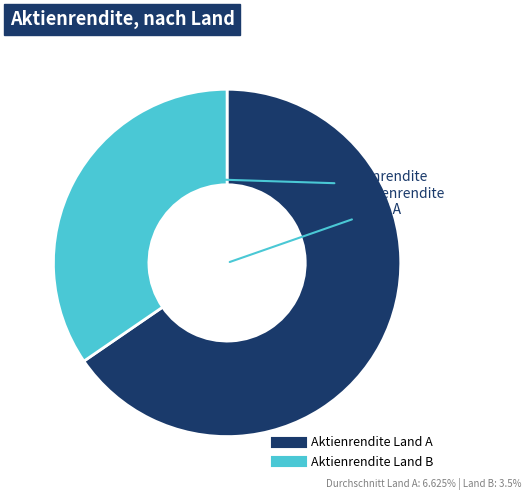

Rank the categories by value from highest to lowest.

Aktienrendite Land A, Aktienrendite Land B